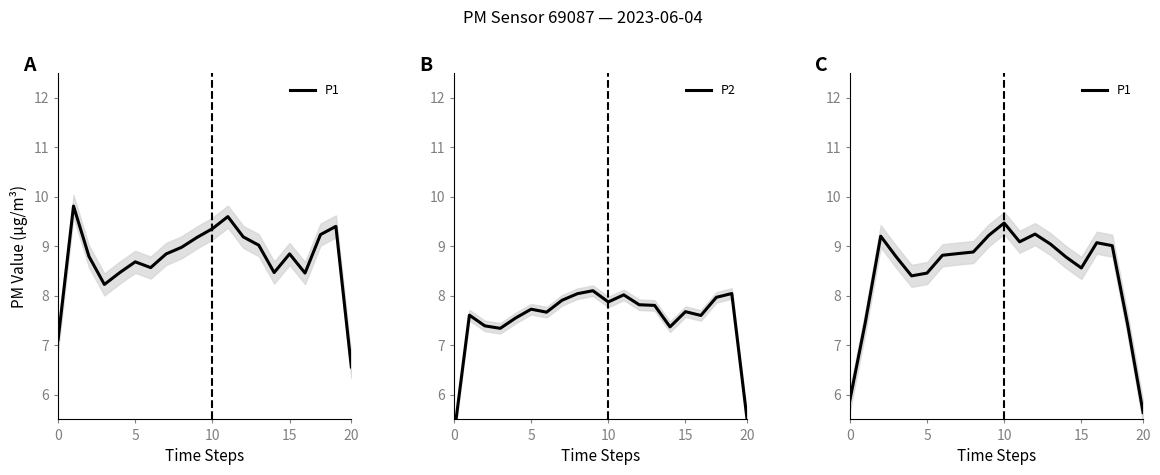

Is it true that P2 equals 7.8 at 13?

True